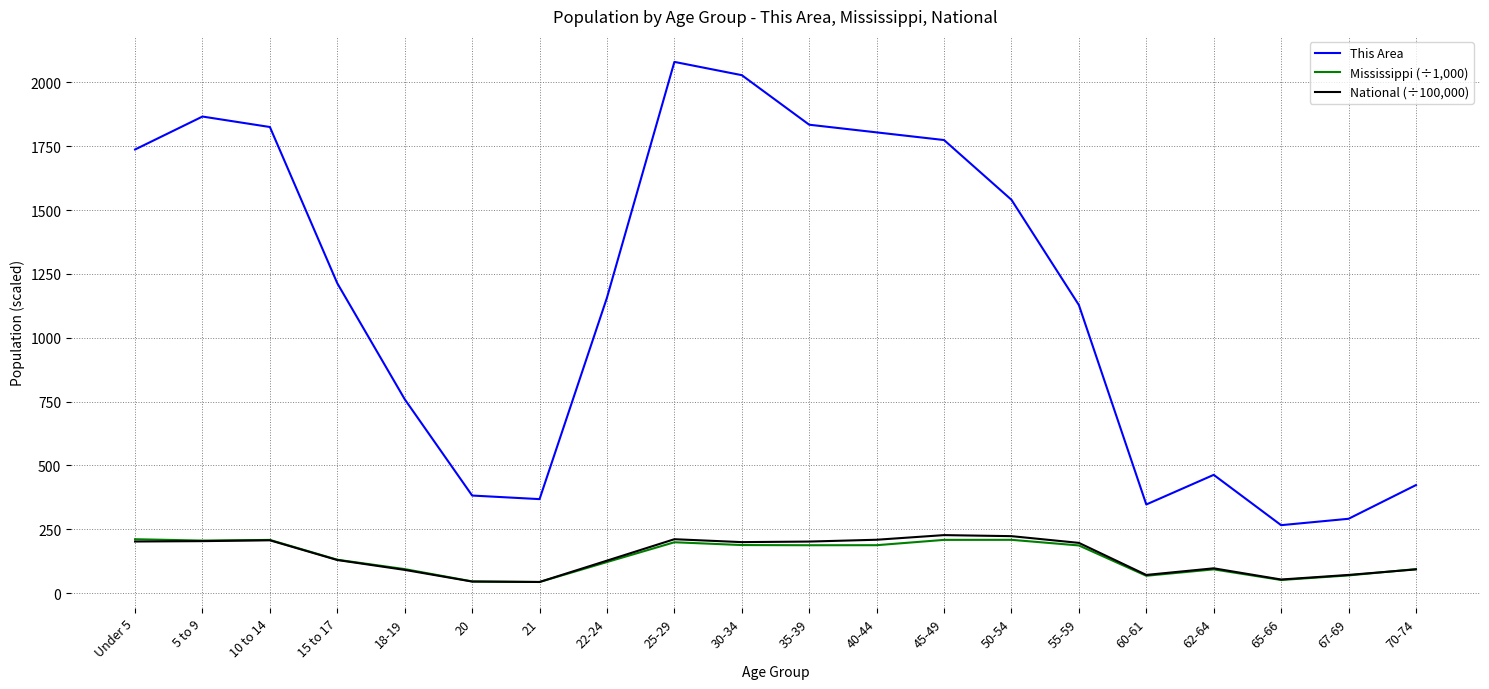

What is the greatest value displayed?

2080.0